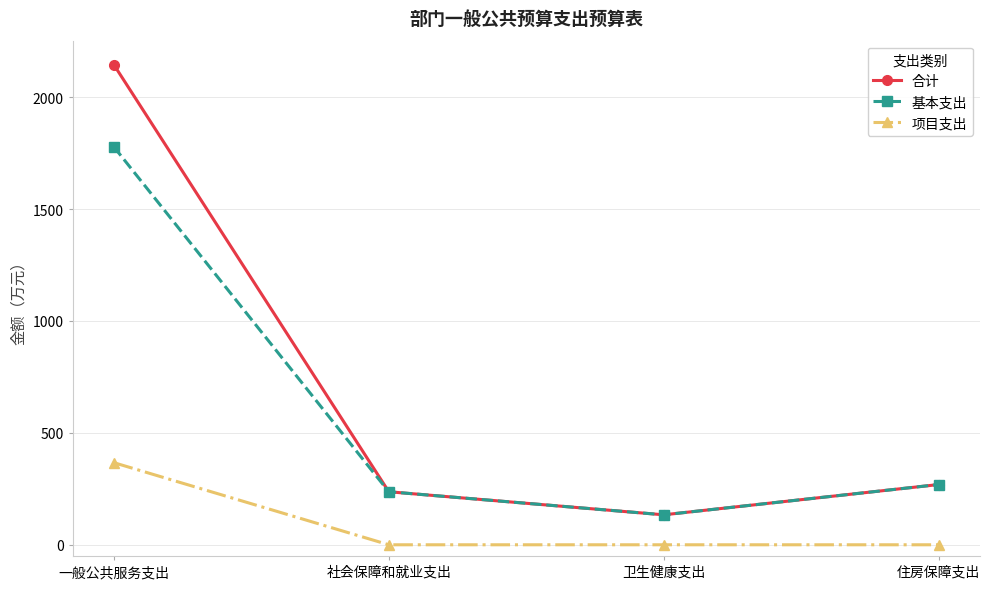

Is it true that 合计 equals 269.2 at 住房保障支出?

True